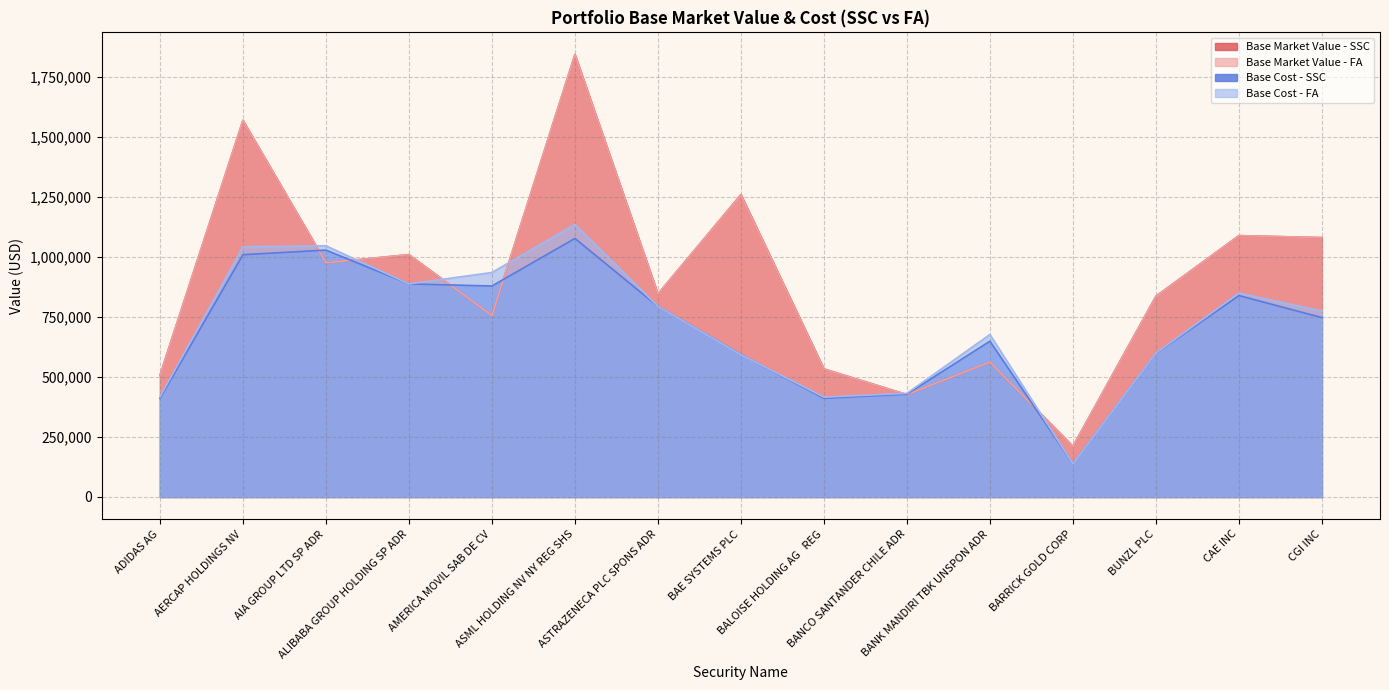

How many series are shown in this chart?

4